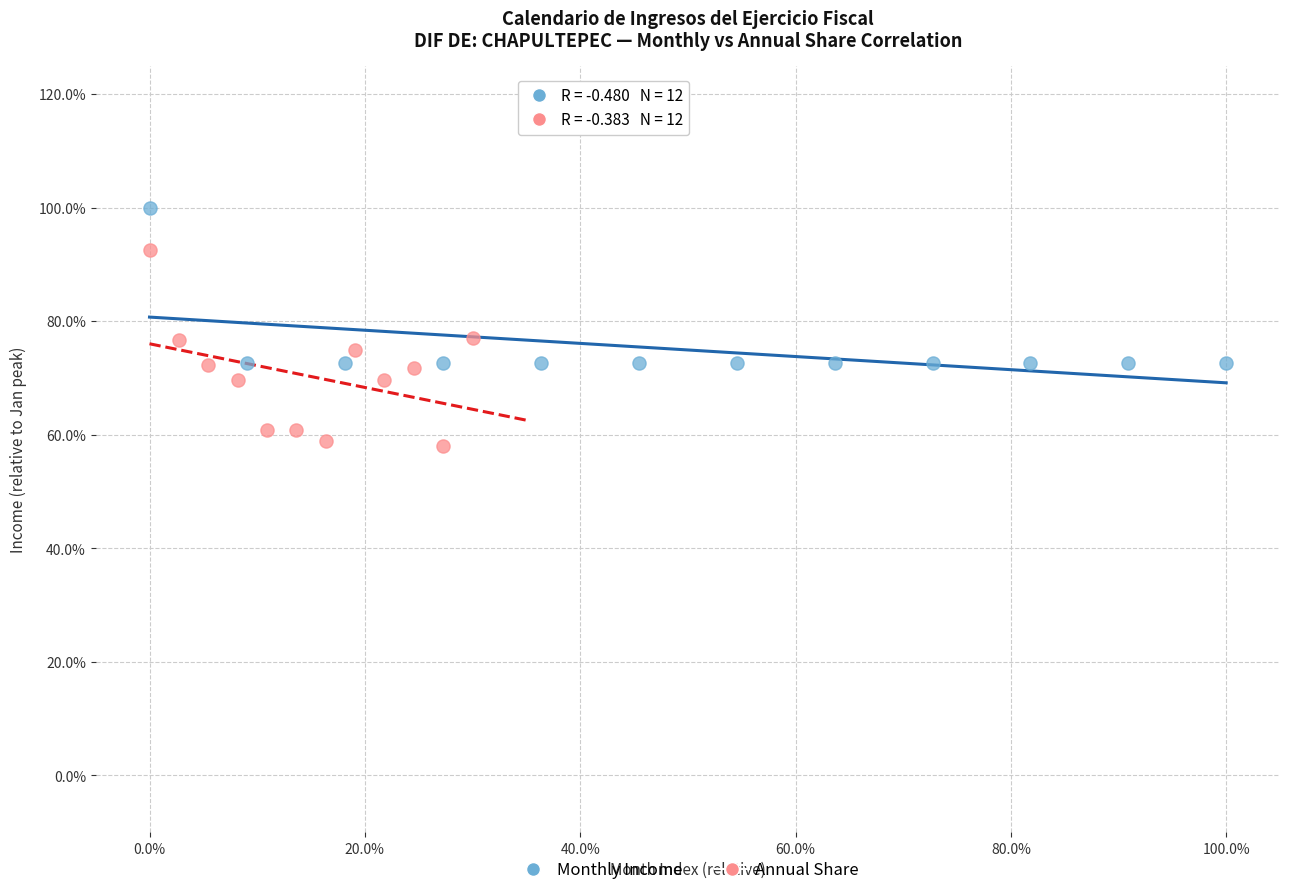

What are all the series names shown in the legend?

Monthly Income, Annual Share